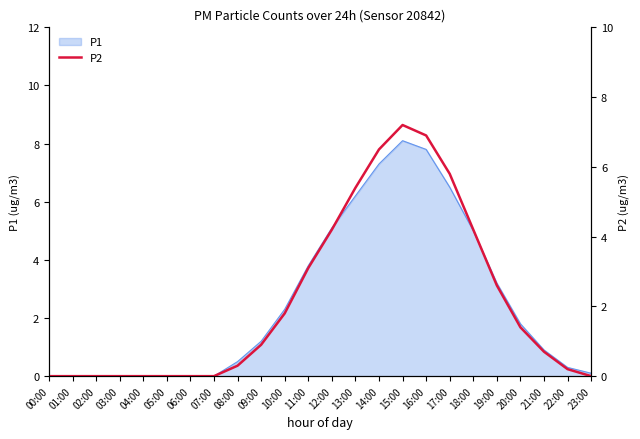

How many lines are shown in the chart?

1